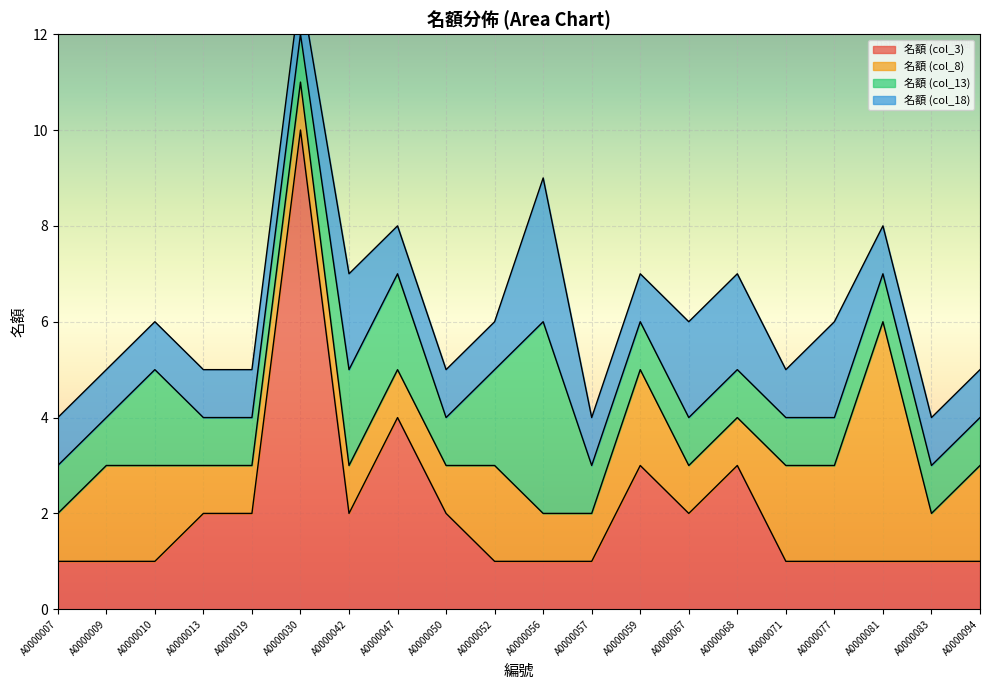

Which series has the largest total across all categories?

名額 (col_3)